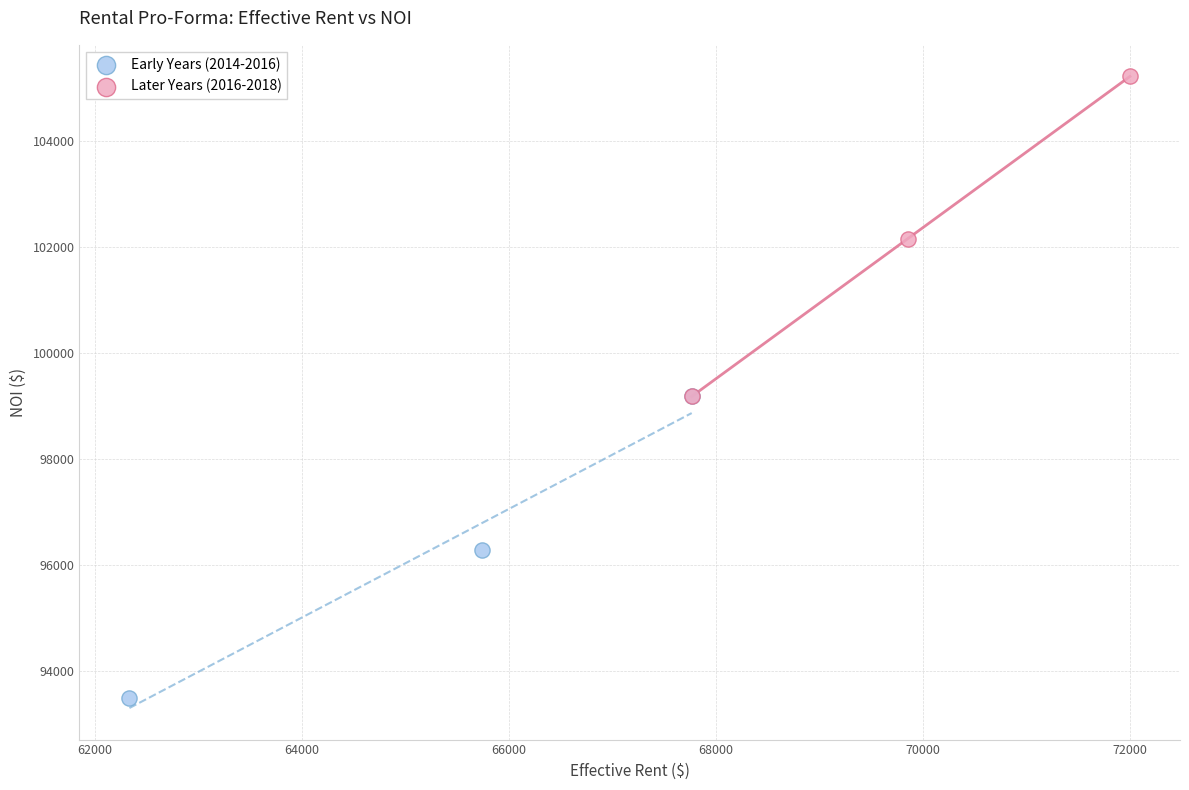

Which series has the widest spread of Y values?

Later Years (2016-2018)